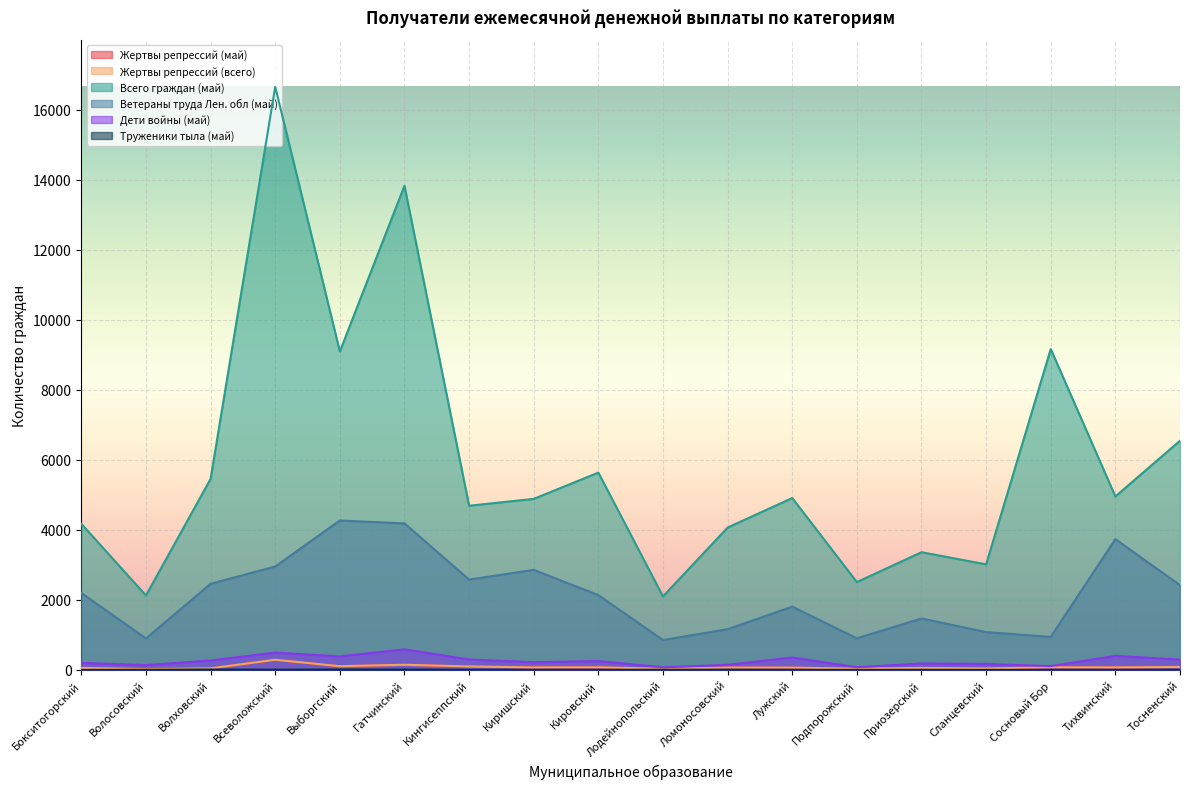

True or false: Всего граждан (май) and Жертвы репрессий (май) intersect in this chart.

False